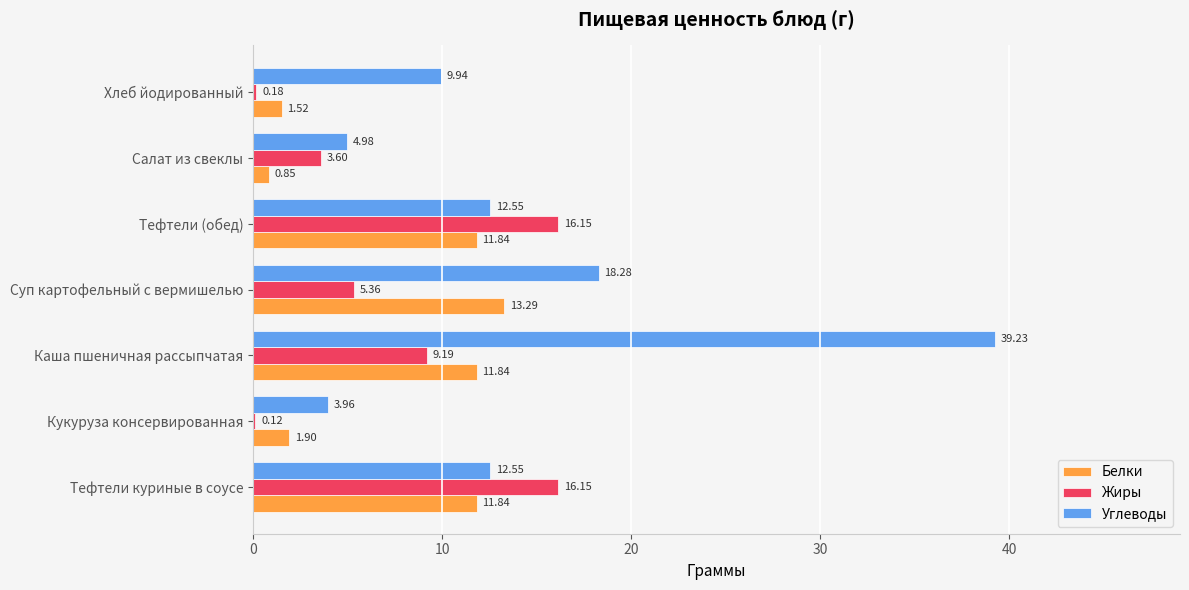

How many values in the Белки series exceed 11?

4